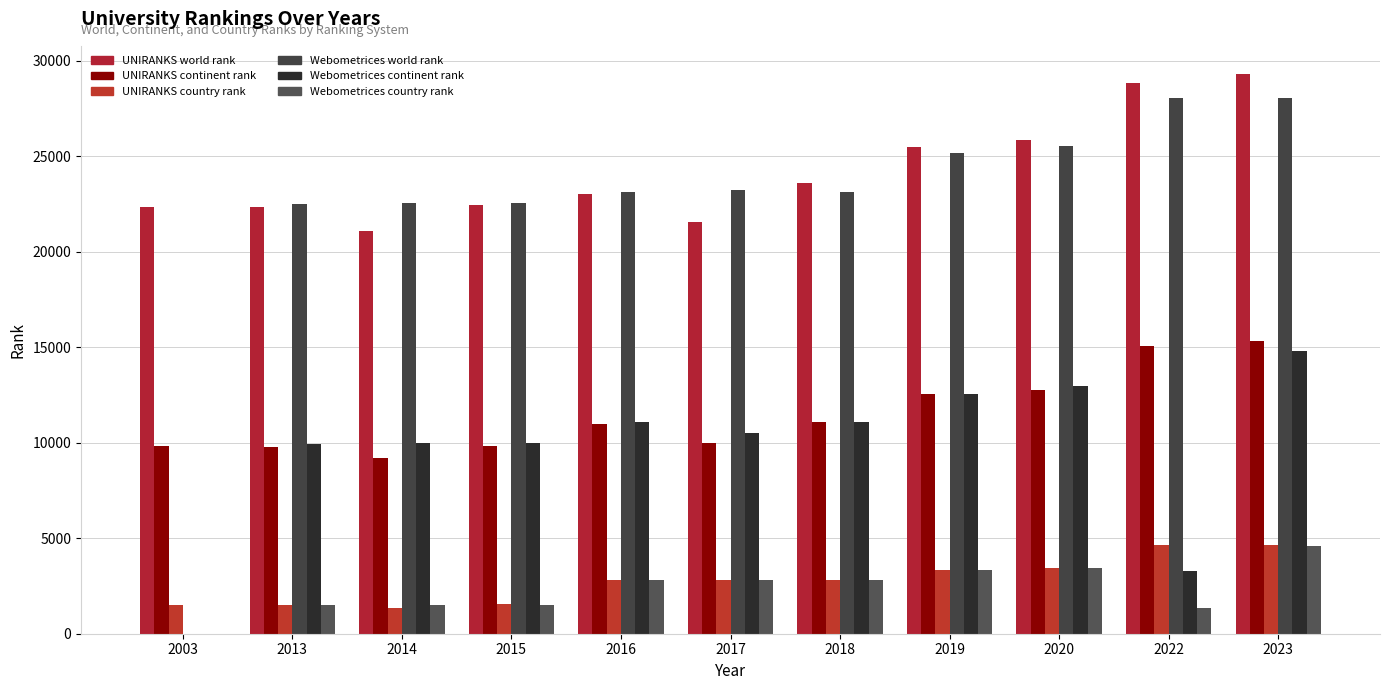

What is the value of the Webometrices continent rank bar at the 11th from the left?

14813